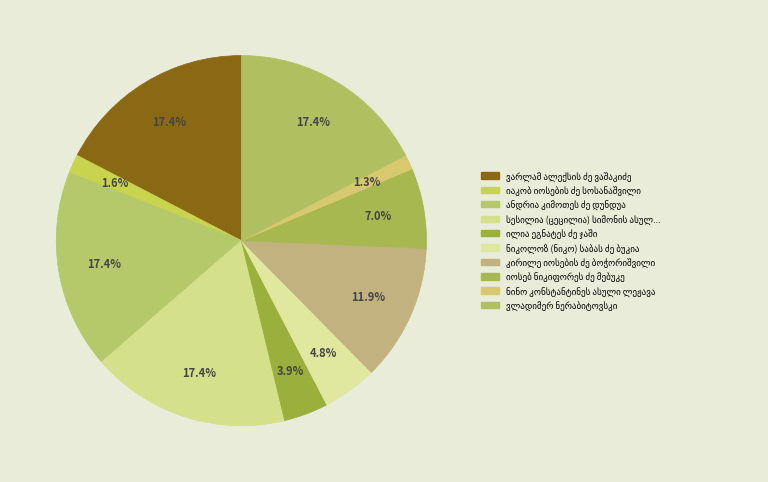

How many segments does this pie chart have?

10